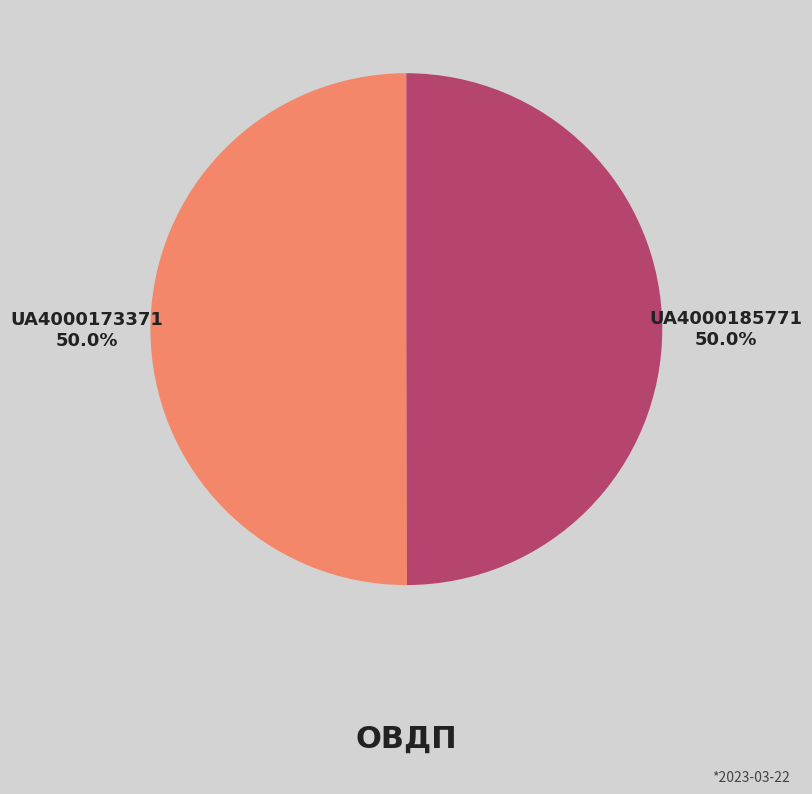

What percentage is the UA4000185771 slice, to the nearest percent?

50%